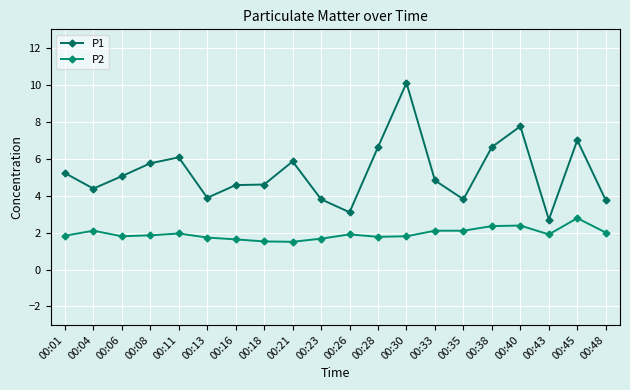

What is the greatest value displayed?

10.1